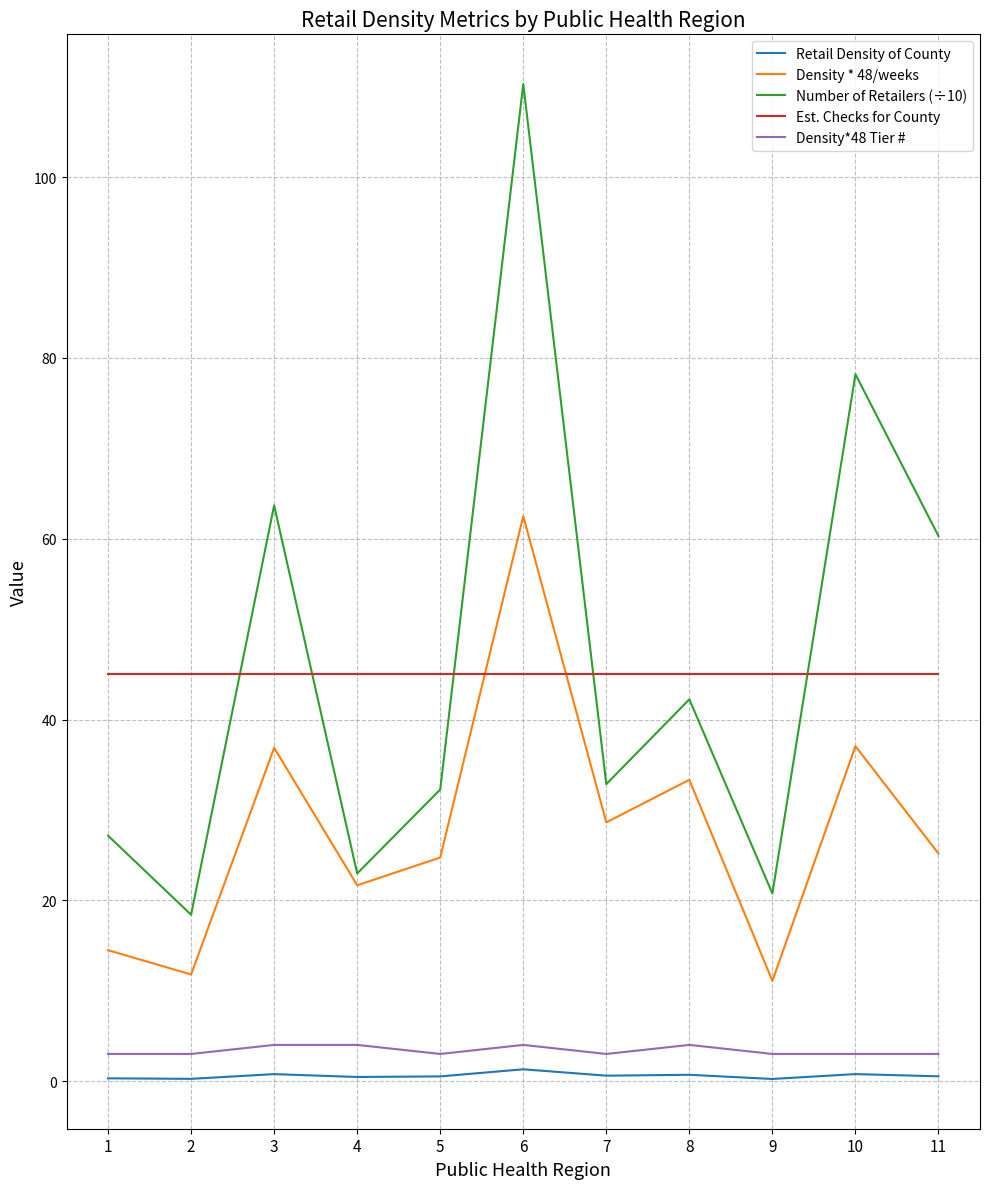

Count the number of data series in this chart.

5